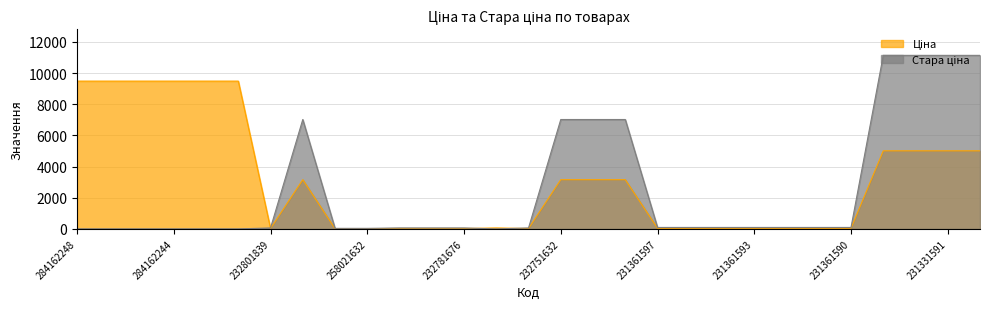

At which category is the sum across all series the highest?

231331597